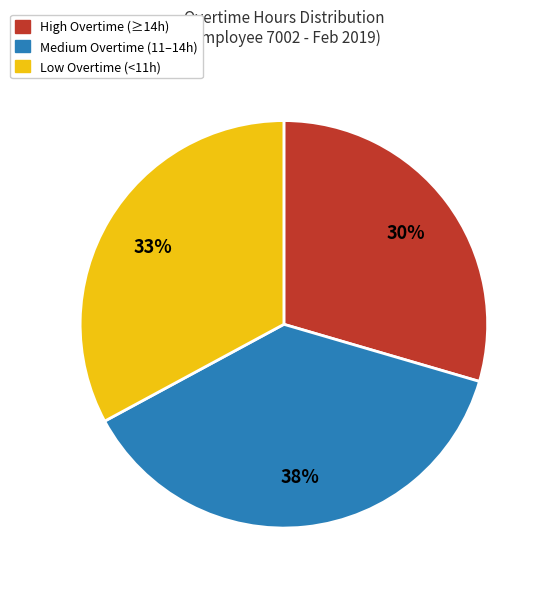

Count the number of slices in the pie.

3